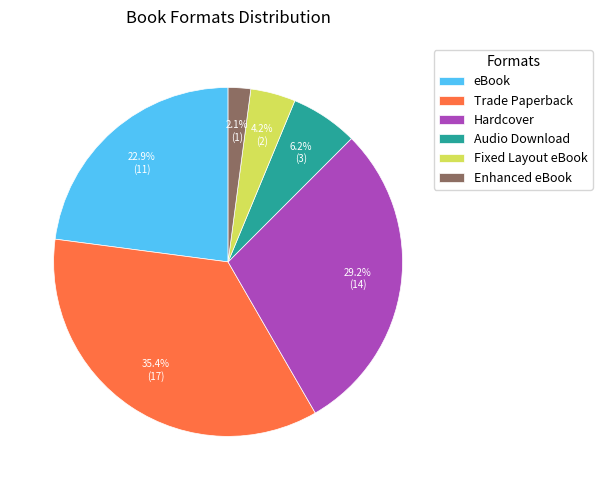

To the nearest percent, what percentage of the pie is Hardcover?

29%